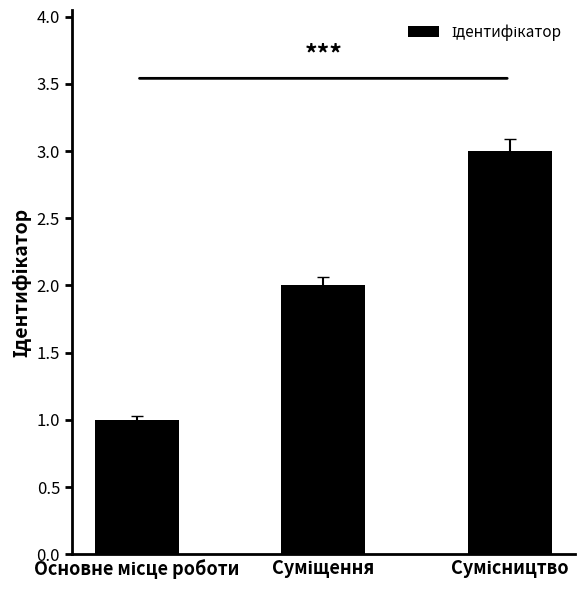

What is the sum of all values?

6